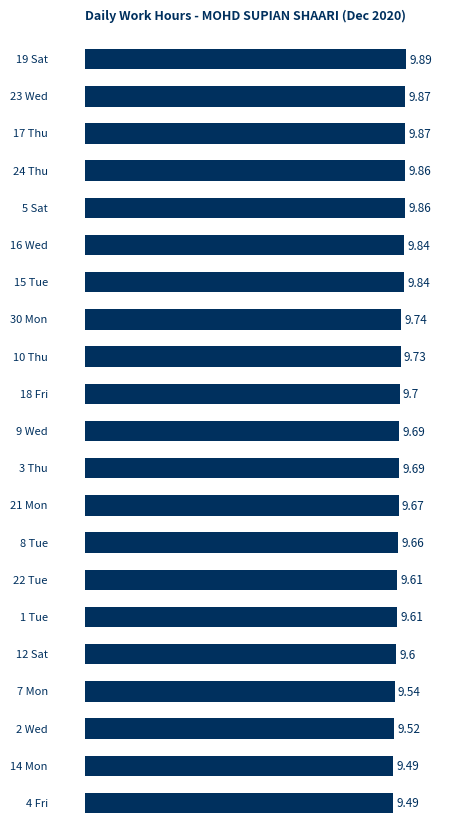

What is the average value?

9.7